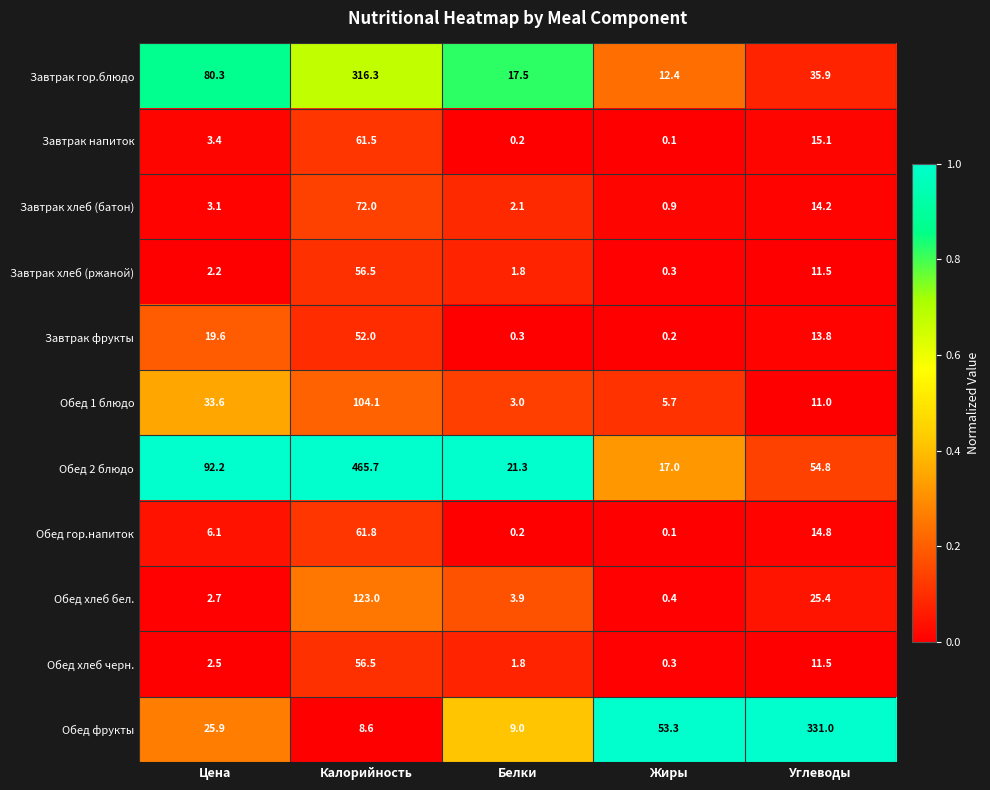

At which category is the sum across all series the highest?

Калорийность